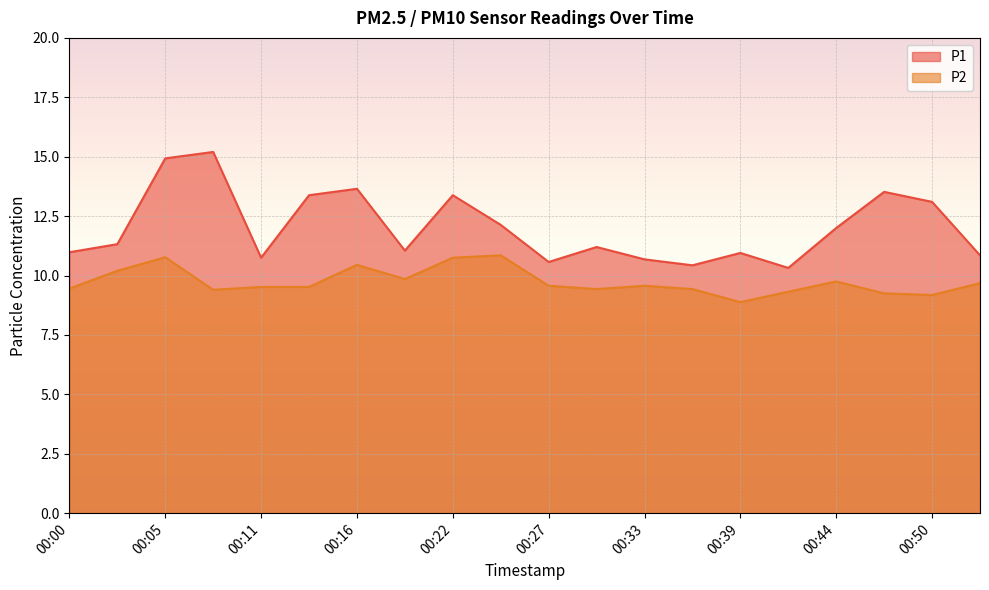

What is the smallest value displayed?

8.9